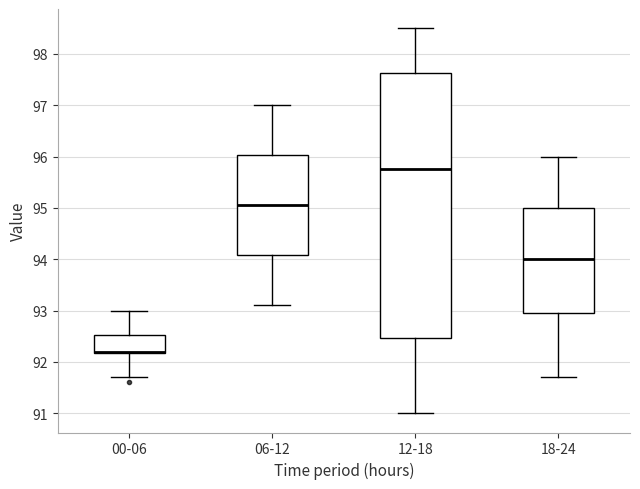

Reading left to right, read every box against the y-axis: the position of its median line, the range the box covers, and the ends of its whiskers. The values are not printed on the chart, so give them approximately, as read against the axis.

00-06: median 92.2 (drawn on the box's lower edge), box 92.2 to 92.5, whiskers 91.7 to 93.0
06-12: median 95.1, box 94.1 to 96.0, whiskers 93.1 to 97.0
12-18: median 95.8, box 92.5 to 97.6, whiskers 91.0 to 98.5
18-24: median 94.0, box 93.0 to 95.0, whiskers 91.7 to 96.0